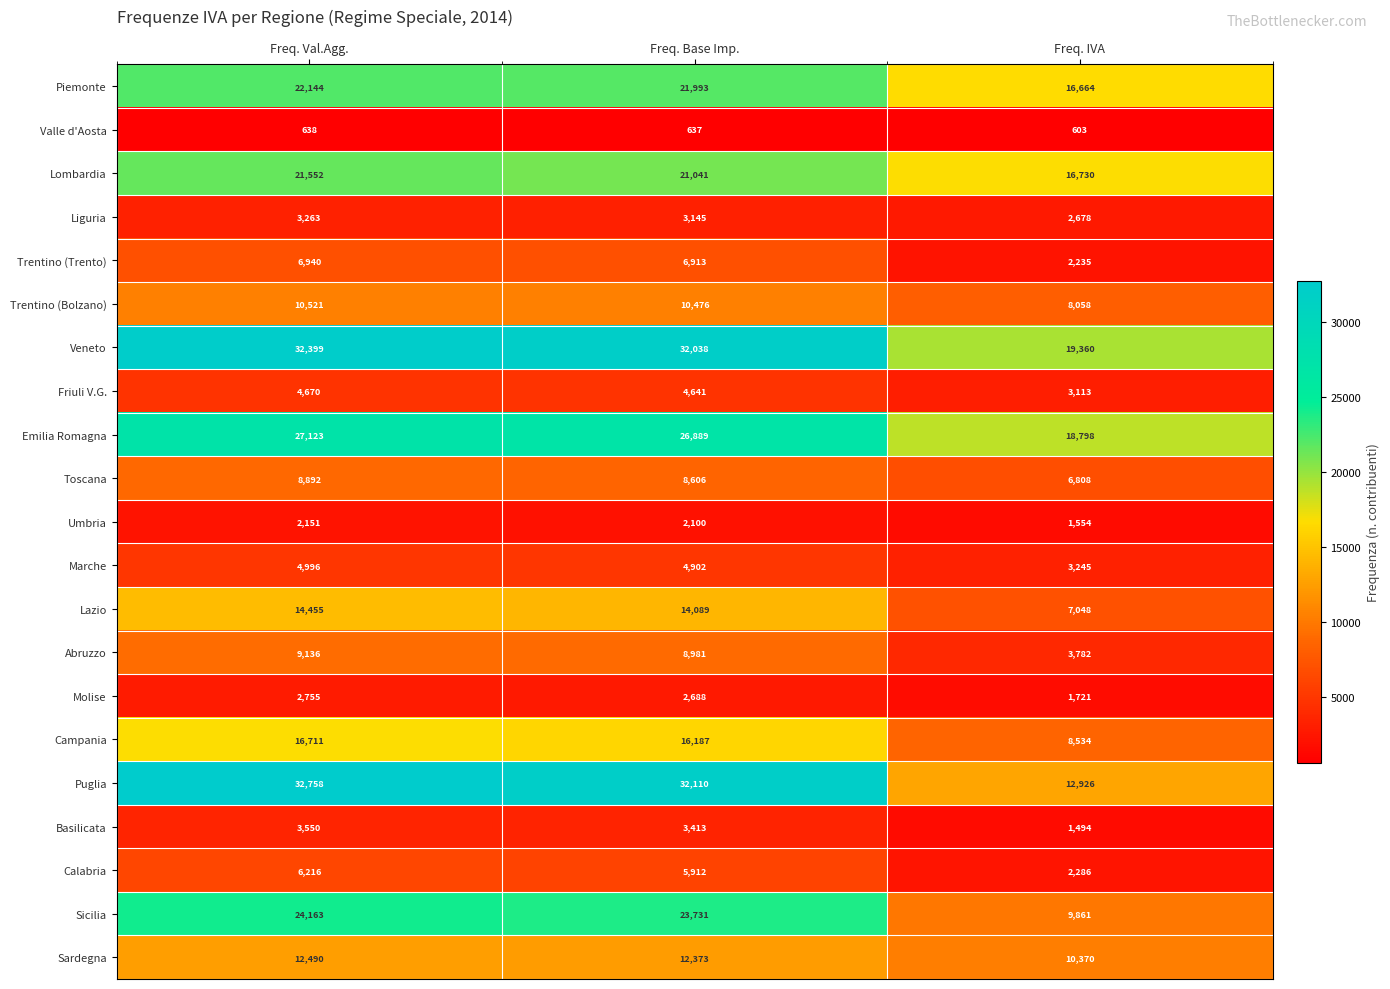

What is the difference between the maximum and minimum values in the Sicilia series?

14302